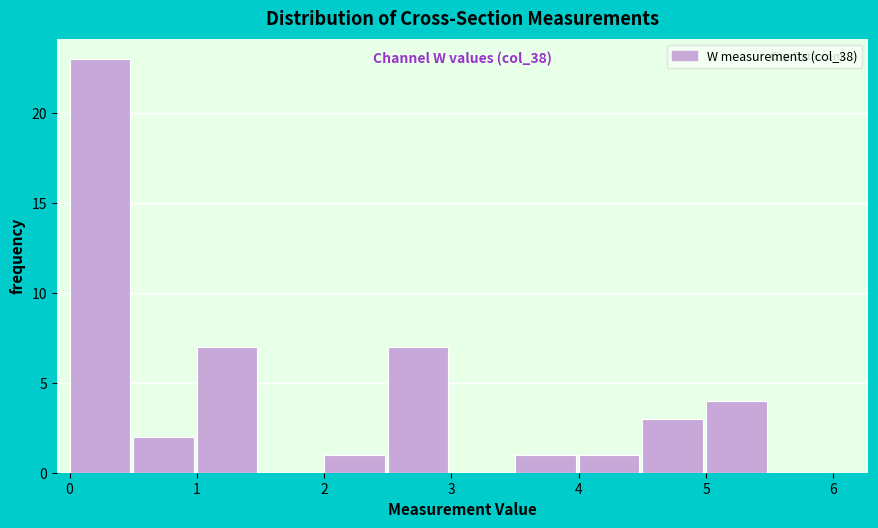

Which range on the x-axis has the tallest bar?

0.0 to 0.5